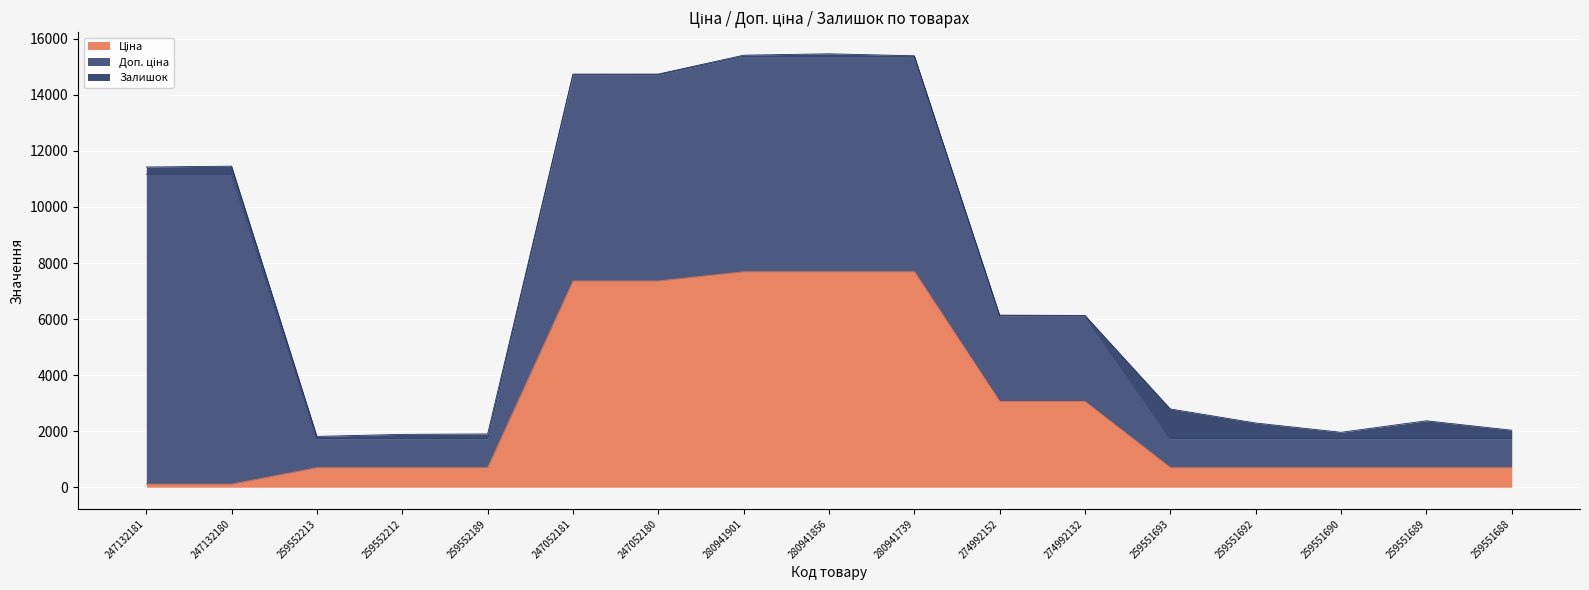

True or false: Доп. ціна and Залишок intersect in this chart.

True